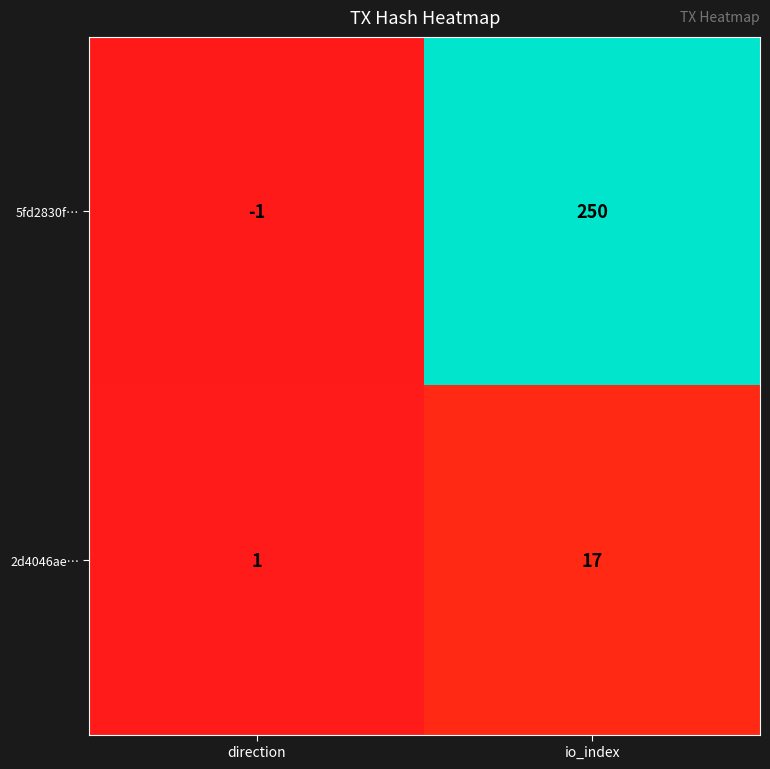

How many values in the 5fd2830f… series are below 250?

1